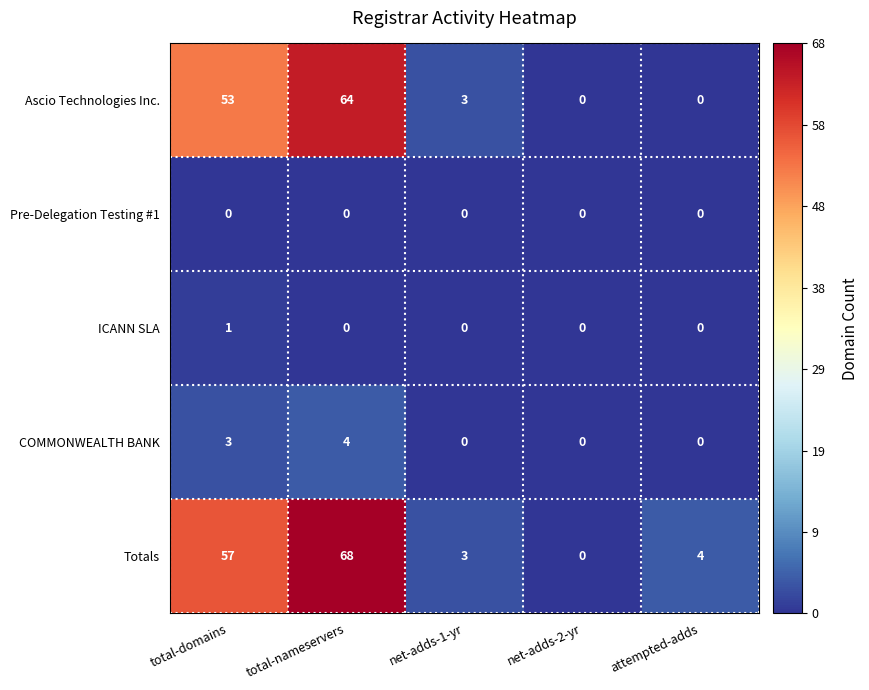

Which series has the largest total across all categories?

Totals